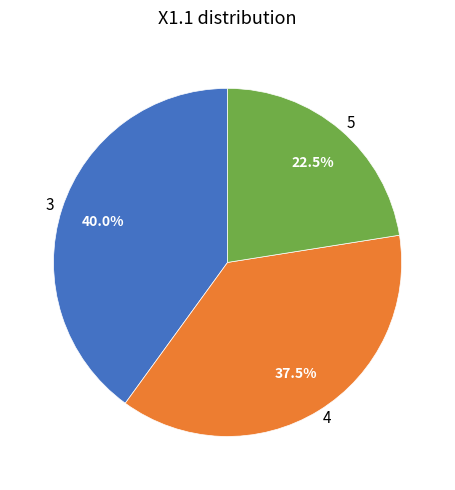

To the nearest percent, what is the average slice percentage?

33%